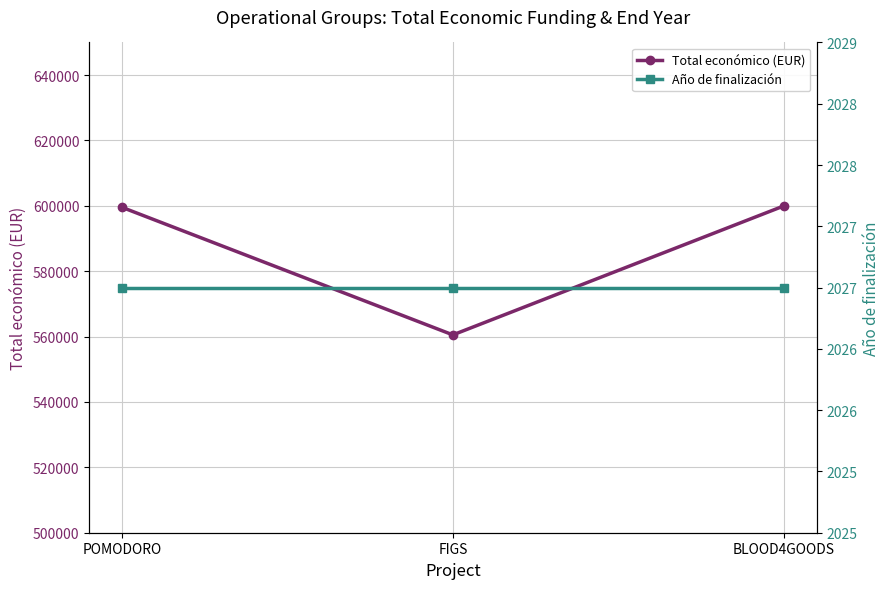

Reading left to right, extract all data points from this chart.

Total económico (EUR): POMODORO=599540	FIGS=560529	BLOOD4GOODS=599960
Año de finalización: POMODORO=2027	FIGS=2027	BLOOD4GOODS=2027